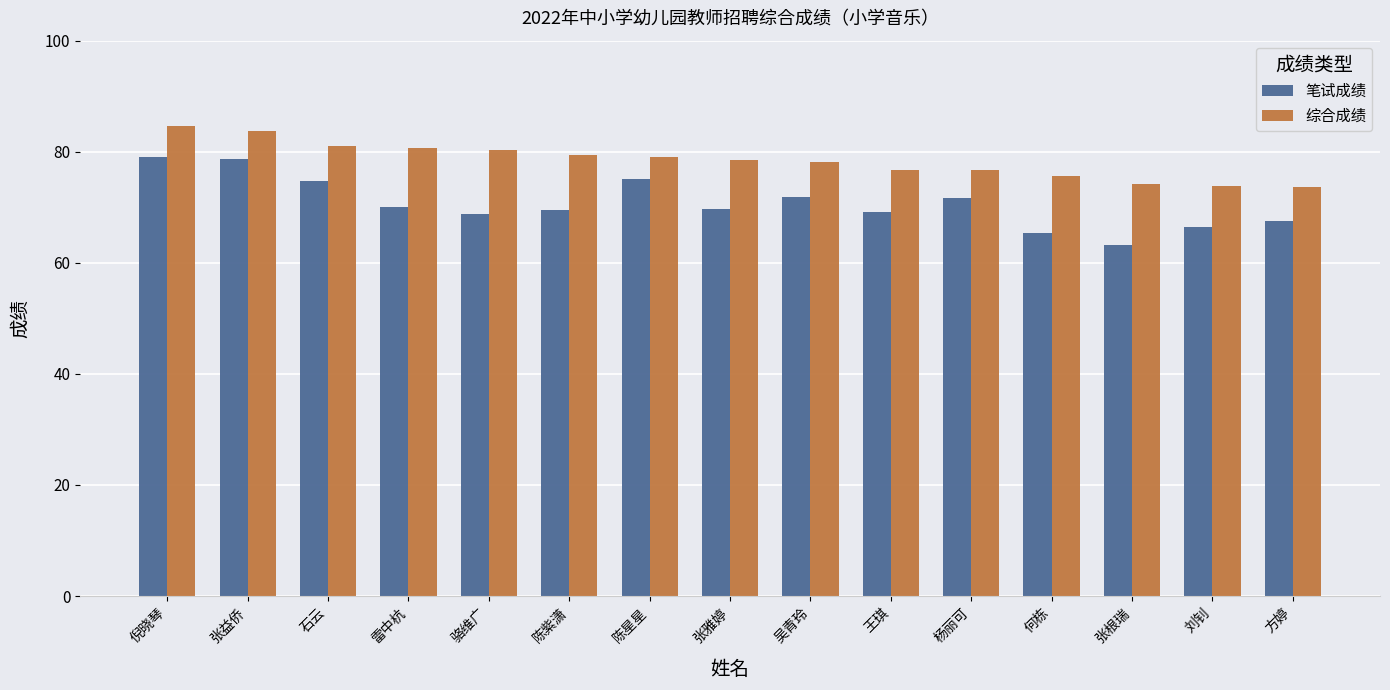

Is it true that 笔试成绩 equals 68.8 at 骆维广?

True